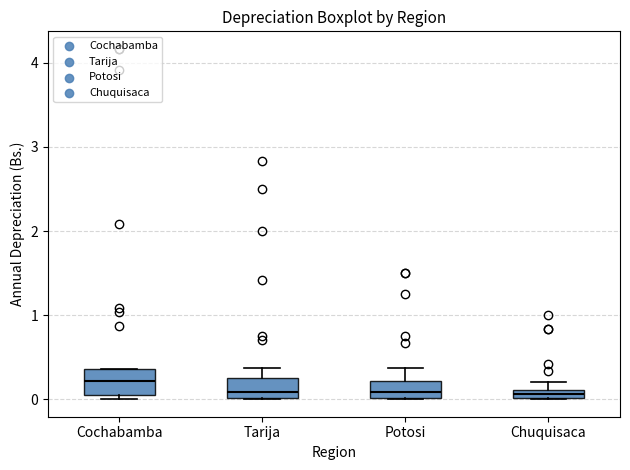

Where does the median line of the box for Cochabamba sit on the y-axis? The values are not printed on the chart, so give them approximately, as read against the axis.

0.2